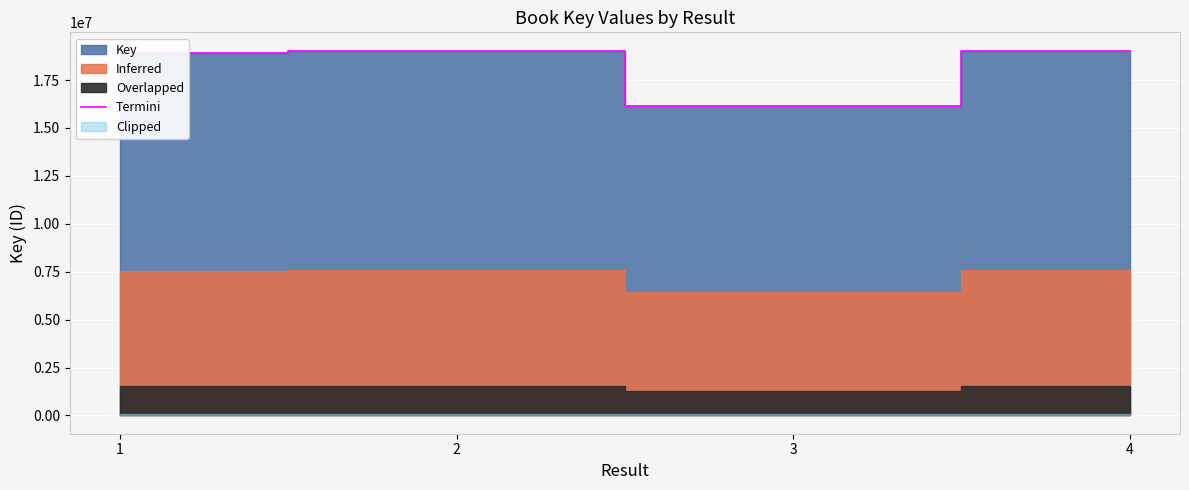

Rank the categories by value from highest to lowest.

2, 4, 1, 3